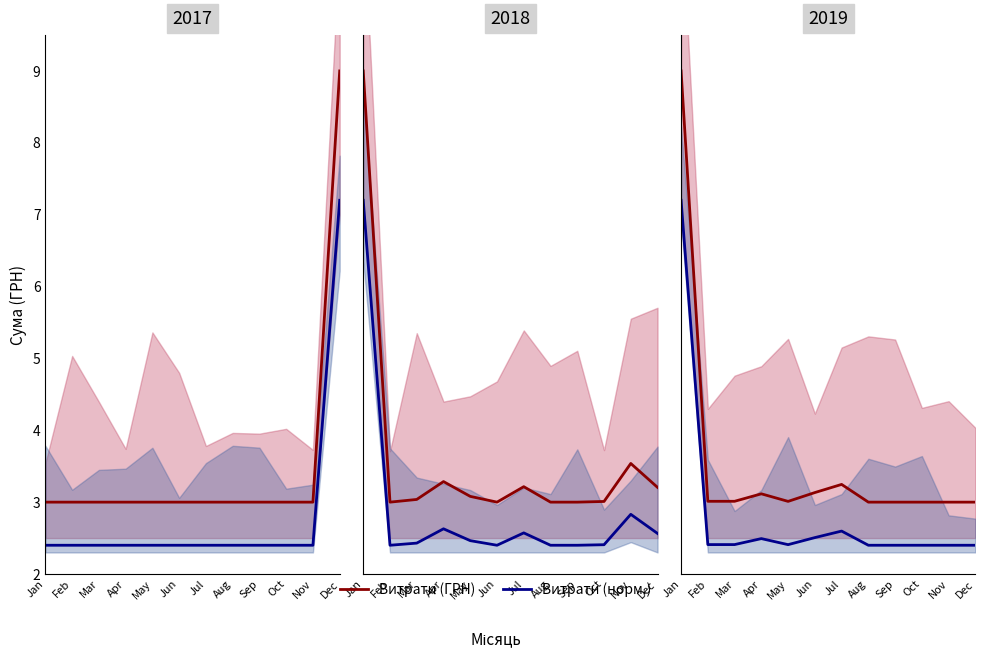

What is the spread (max minus min) of values at Nov?

0.6